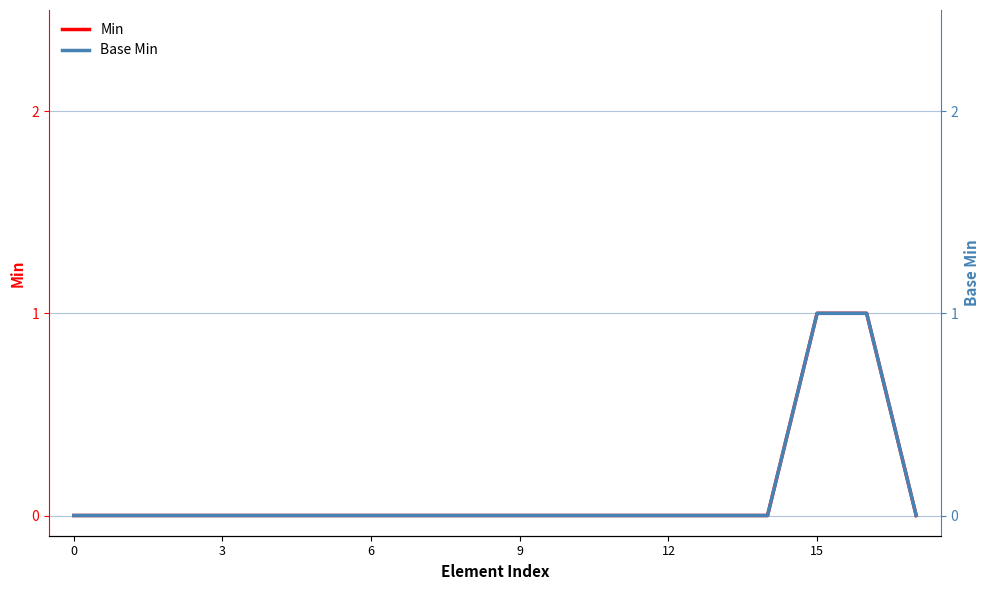

Is it true that Base Min equals 0 at 3?

True